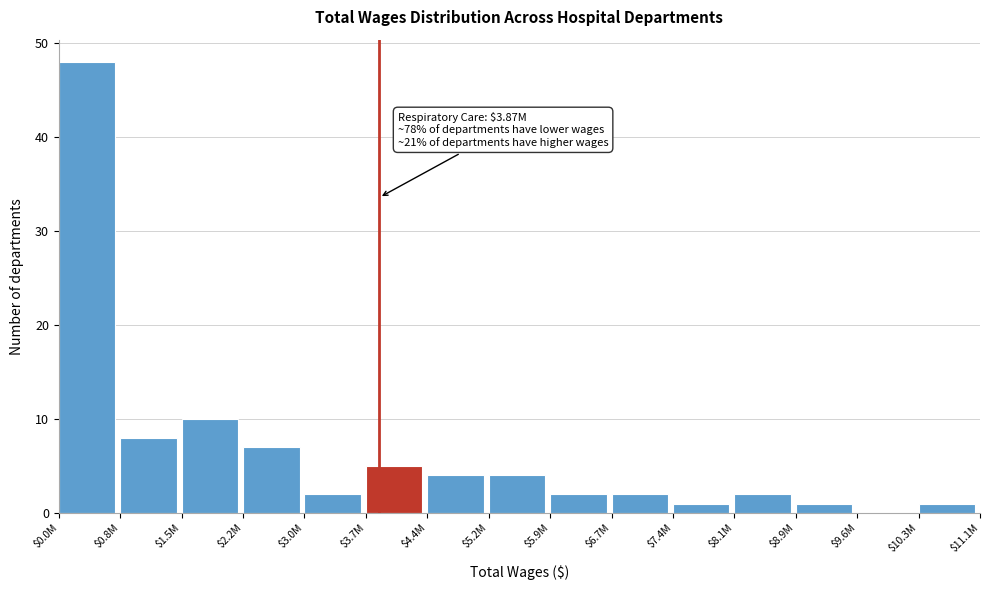

At which label is the value closest to 24?

$1.5M